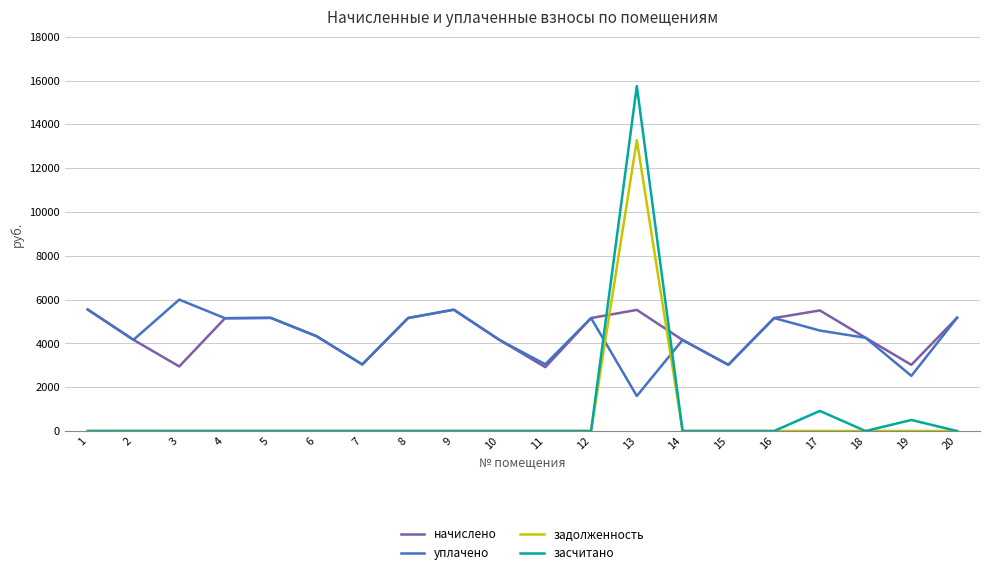

What is the average value of the начислено series?

4455.1